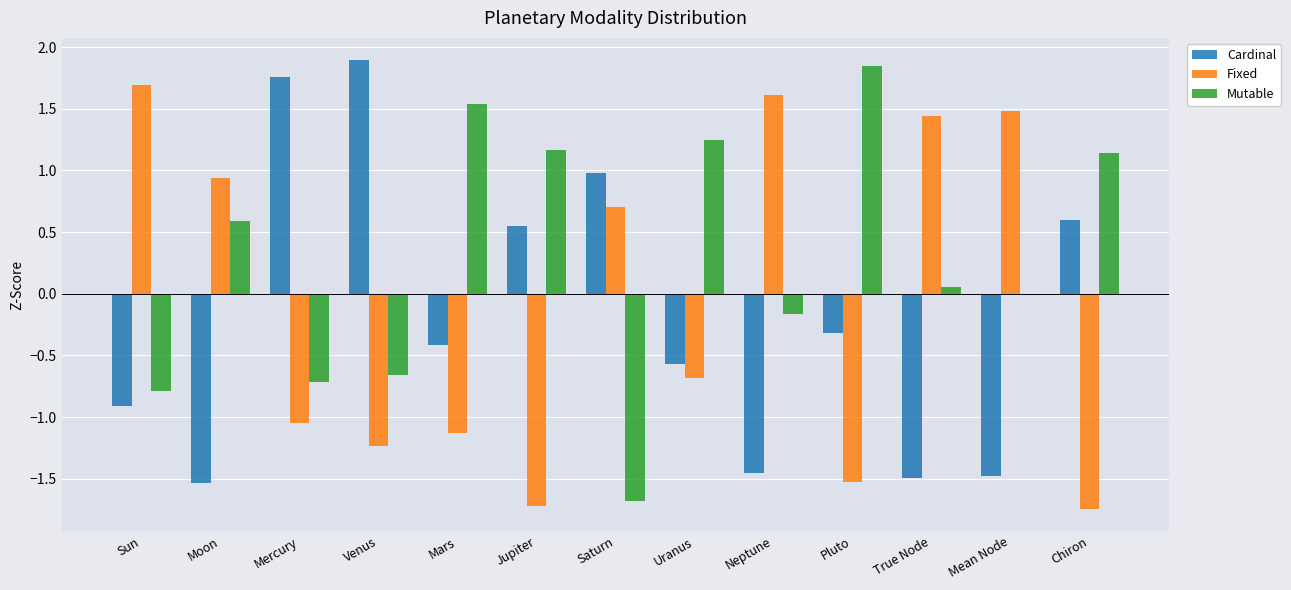

The value of Cardinal at True Node is -1.5. True or false?

True